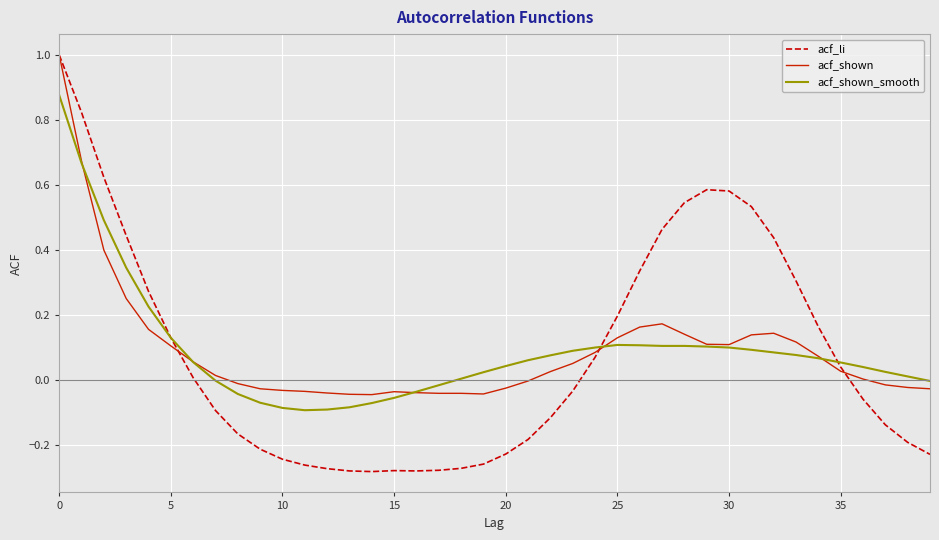

Which series has the largest range (max minus min)?

acf_li